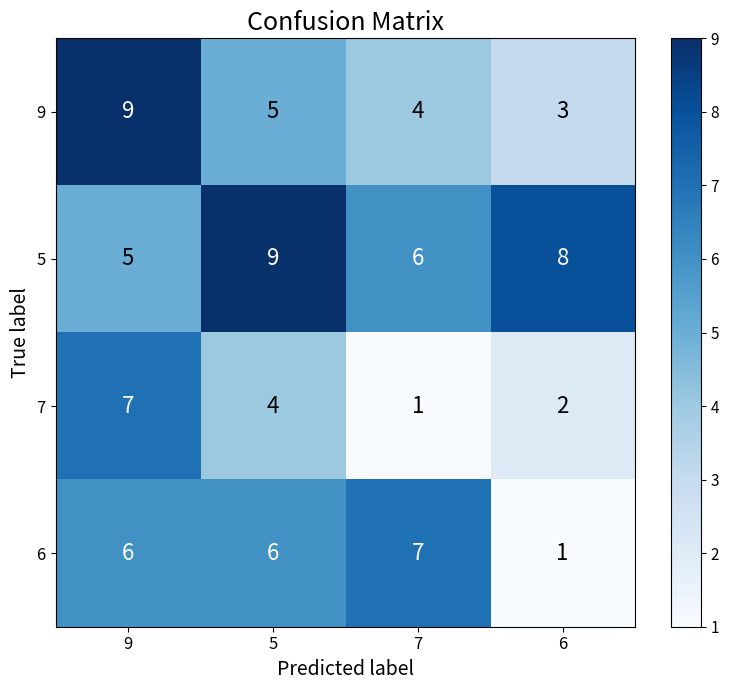

The 9 series shows 7 at 7. True or false?

False